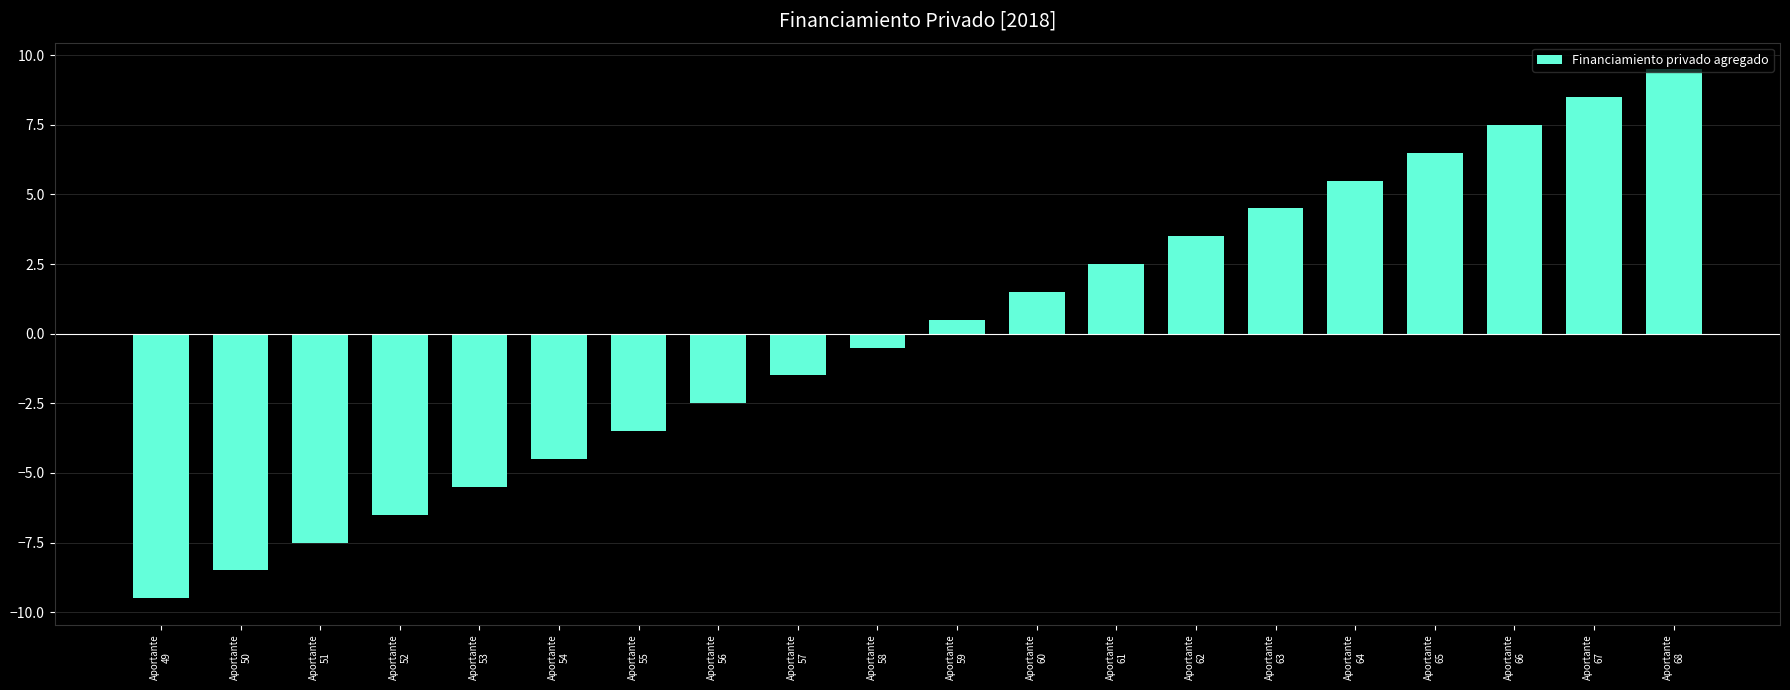

What is the value of the 4th bar from the left?

-6.5